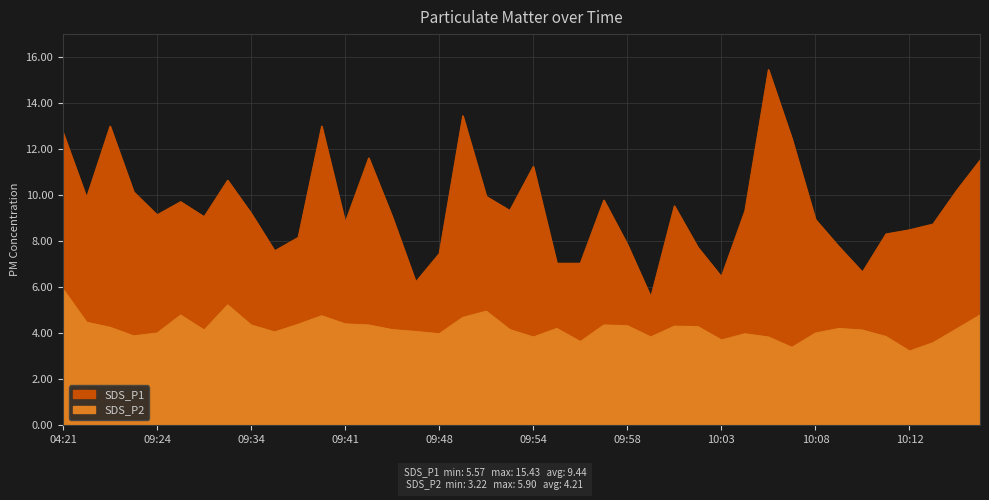

How many lines are shown in the chart?

2